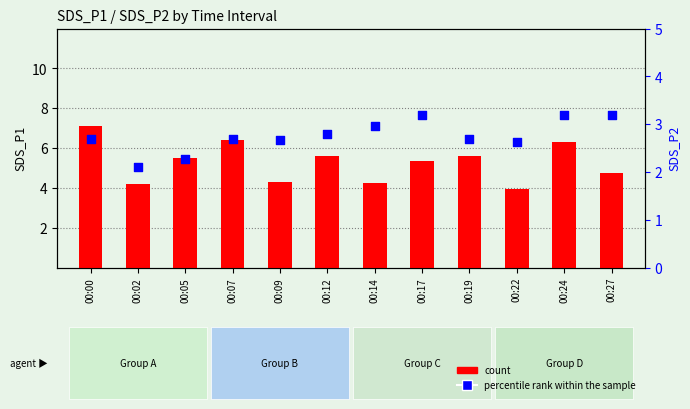

Which series contains the highest Y value?

count